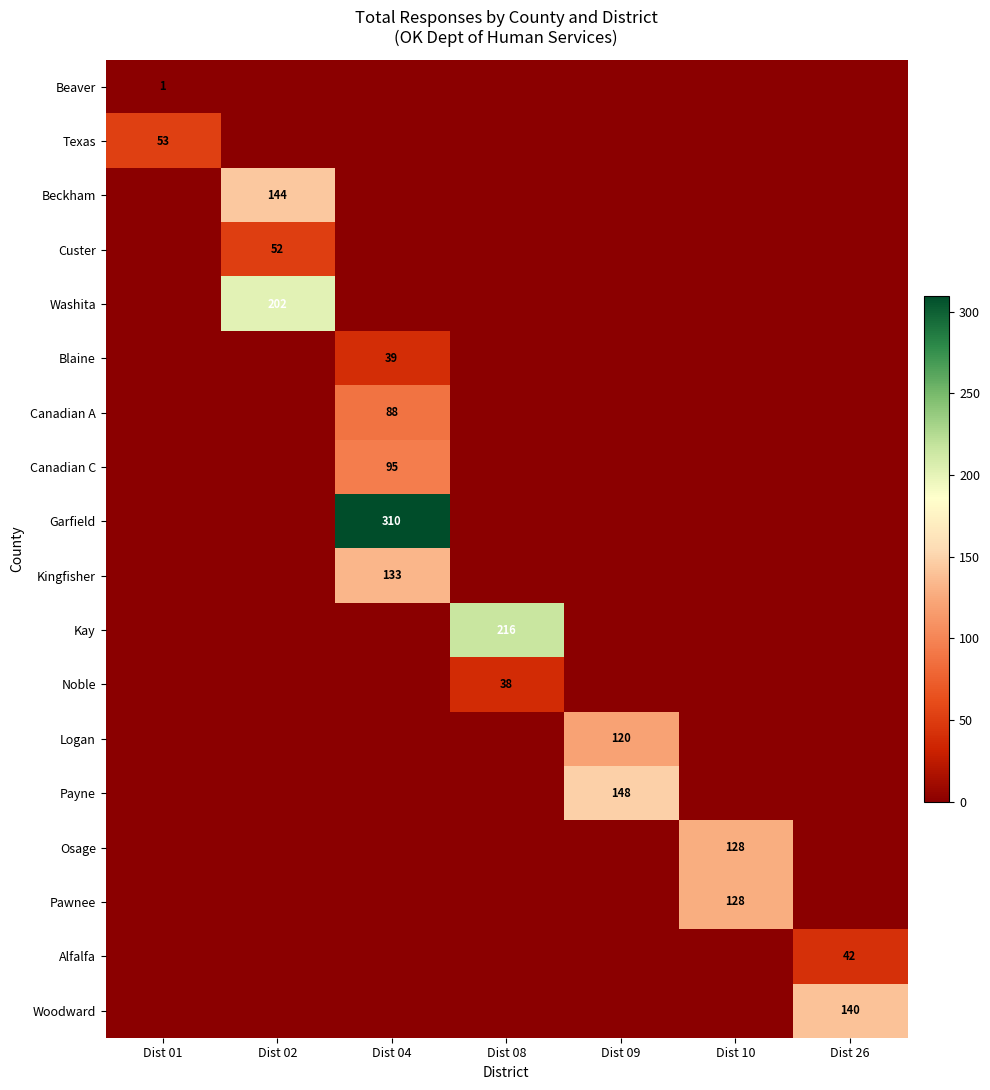

Rank the series at Dist 01 from lowest to highest value.

Beckham, Custer, Washita, Blaine, Canadian A, Canadian C, Garfield, Kingfisher, Kay, Noble, Logan, Payne, Osage, Pawnee, Alfalfa, Woodward, Beaver, Texas